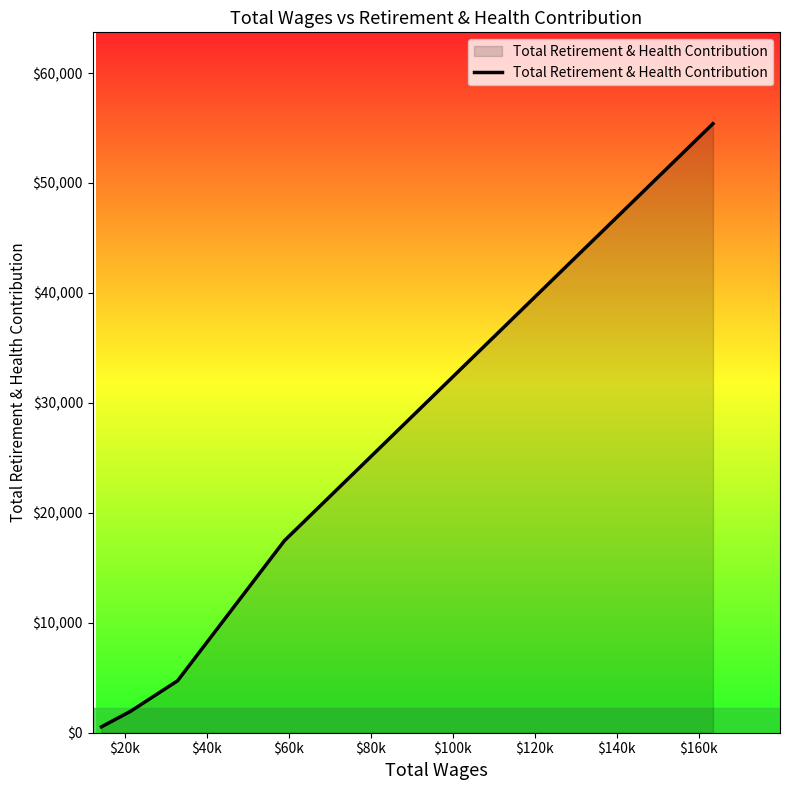

How many values are below 4724?

2